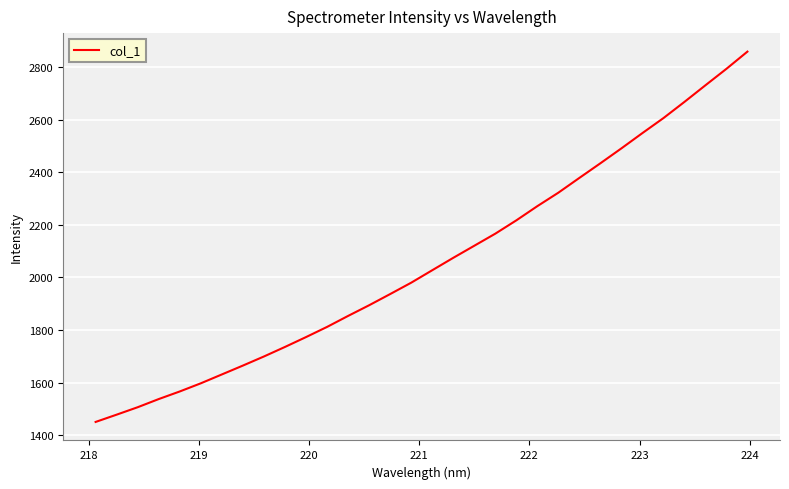

Reading left to right, transcribe all the data shown in this chart.

1450.6	1478.3	1506.6	1537.6	1566.5	1597.5	1631.2	1664.9	1699.5	1735.7	1773.2	1811.8	1853.6	1894.2	1936.7	1979.9	2027.2	2074.4	2120.3	2166.2	2216.8	2270.8	2322.0	2378.1	2433.7	2490.3	2548.5	2605.4	2666.9	2730.1	2792.7	2858.1